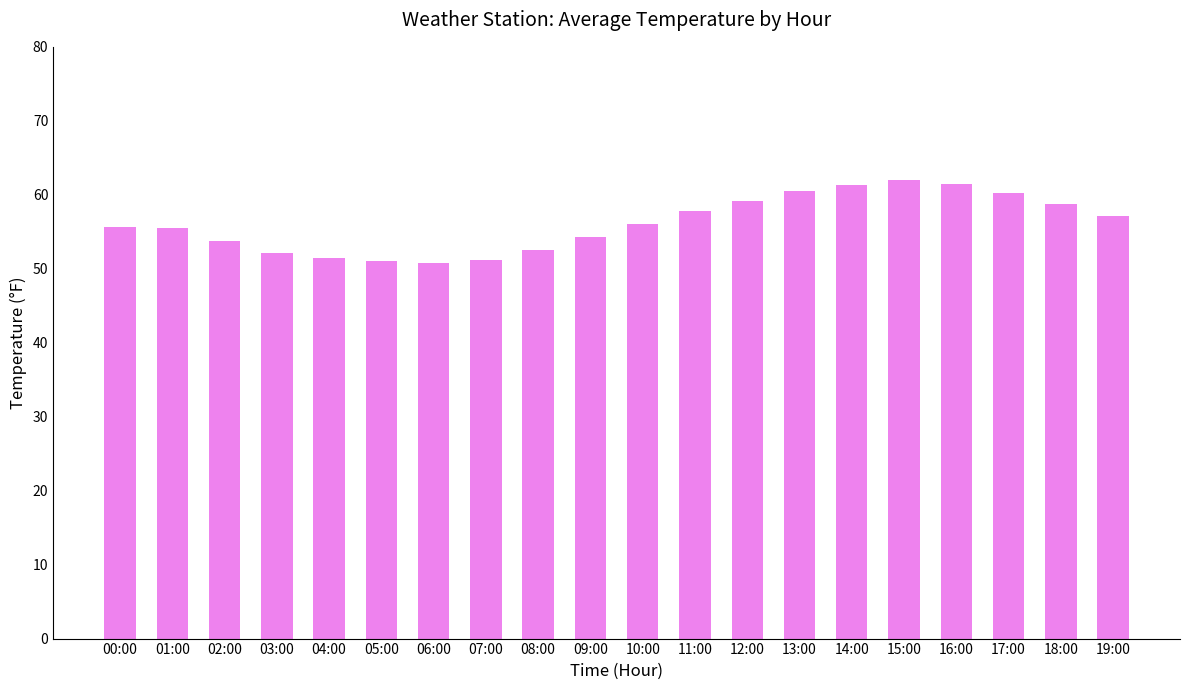

What is the smallest value displayed?

50.8